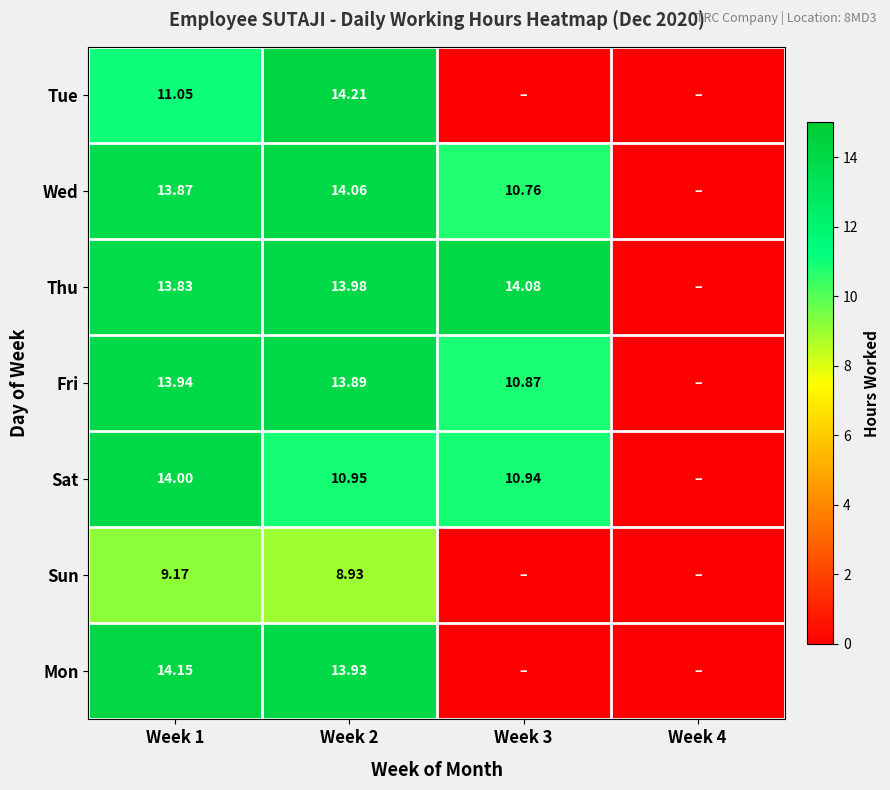

Rank the series at Week 2 from highest to lowest value.

Tue, Wed, Thu, Mon, Fri, Sat, Sun